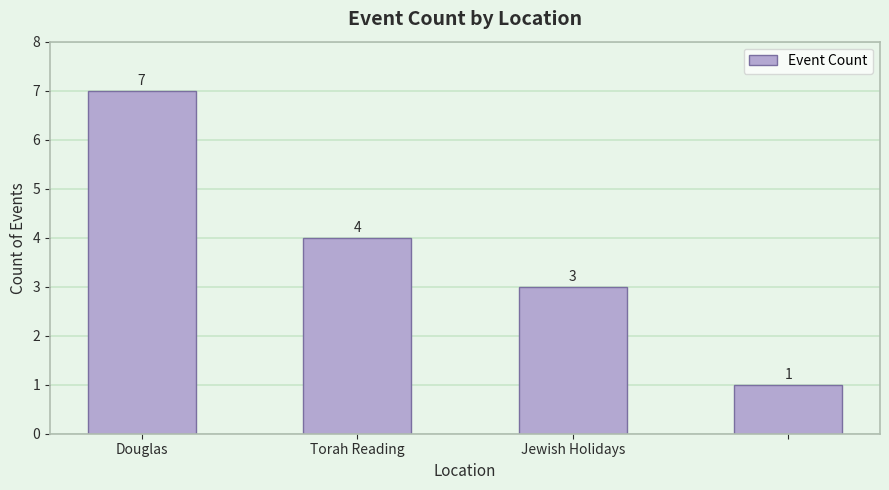

Reading right to left, list all the values displayed in this chart.

1	3	4	7